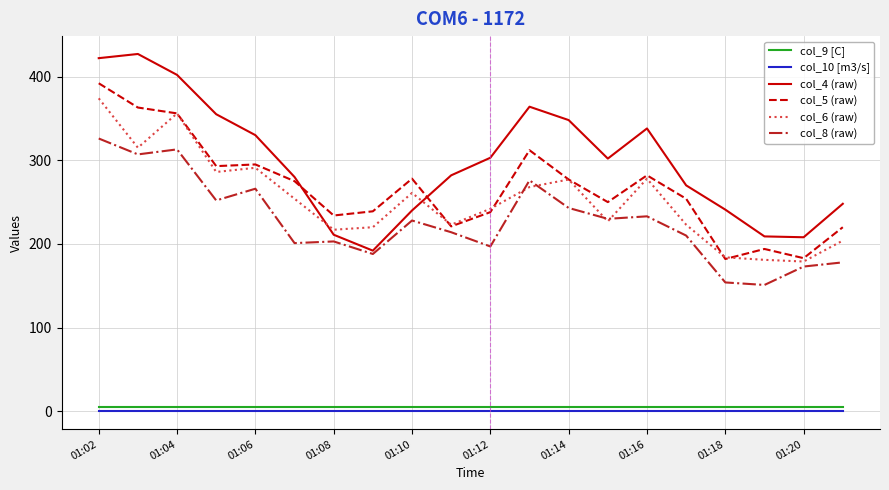

Which series has the largest range (max minus min)?

col_4 (raw)